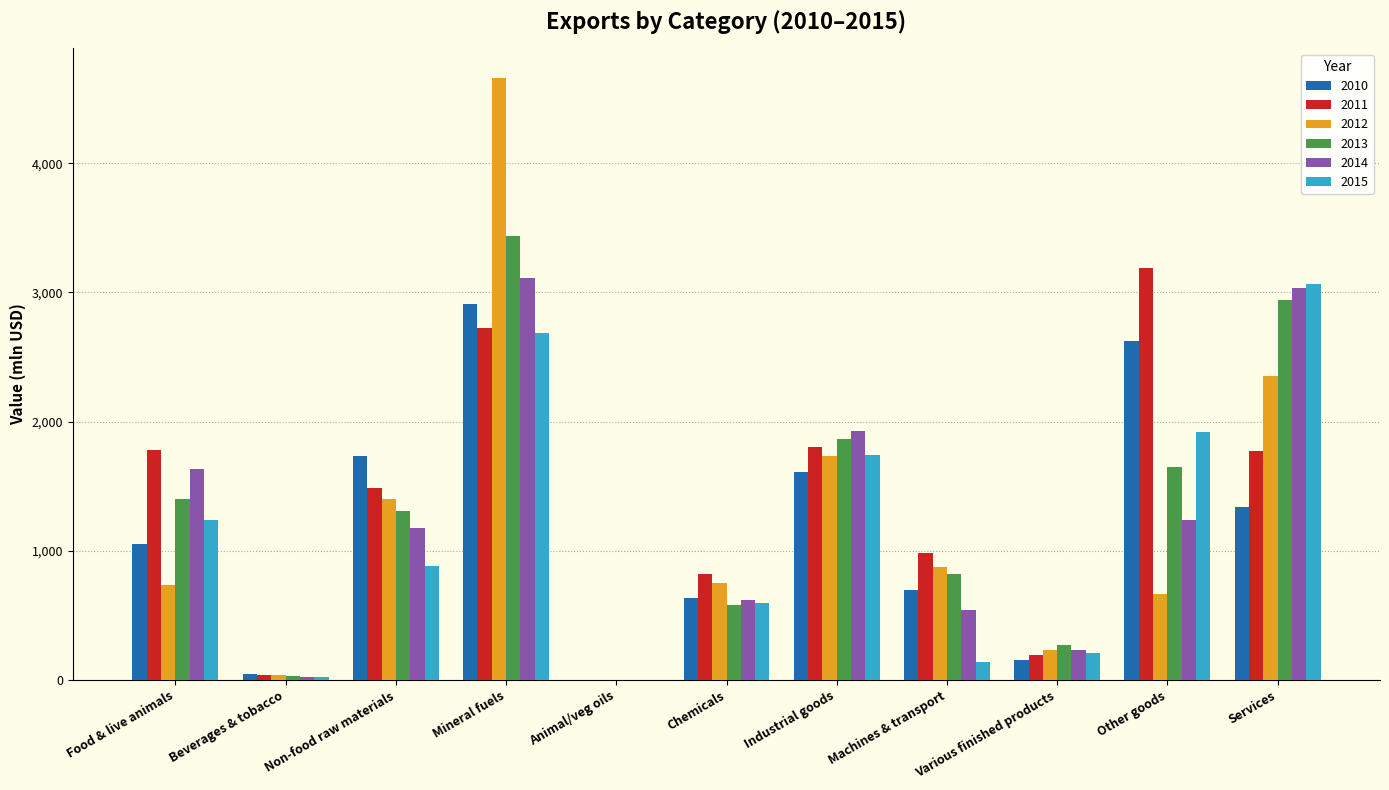

True or false: 2010 has a value of 1335.5 at Services.

True